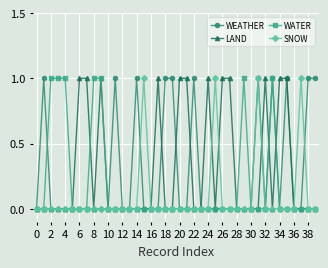

After their last crossing, which series has the higher values: WEATHER or SNOW?

WEATHER